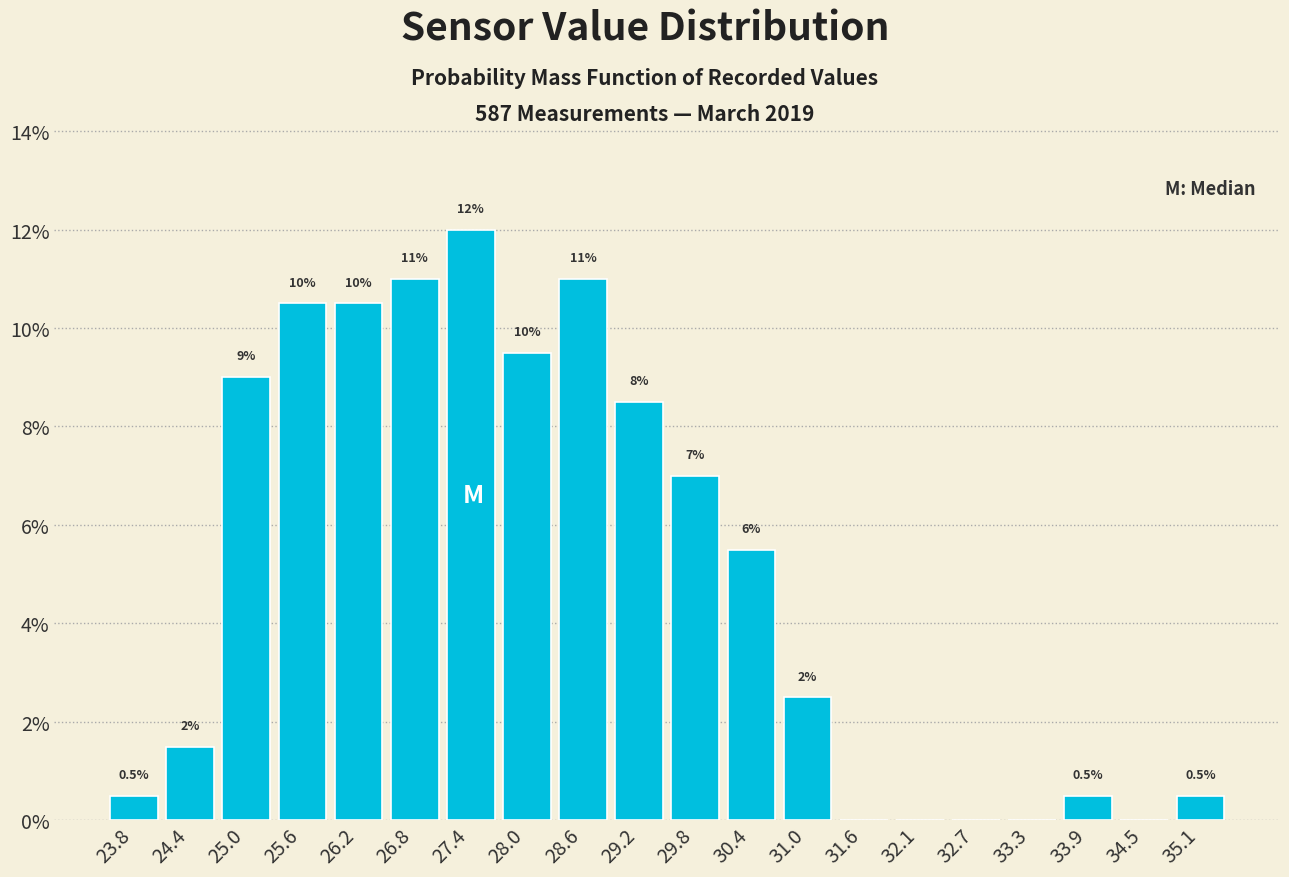

Over which range of the x-axis is the bar tallest?

27.1 to 27.7